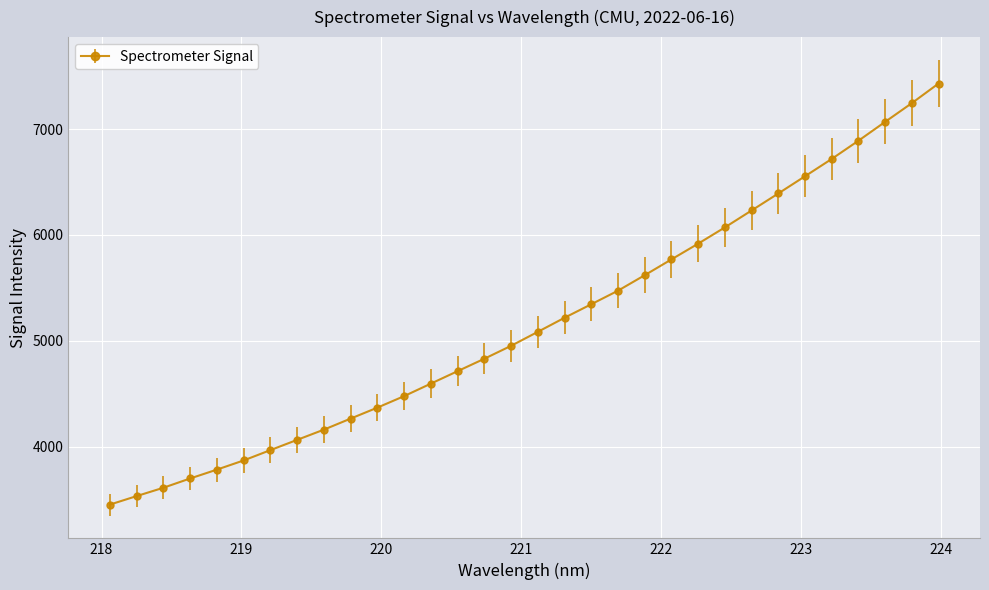

How many distinct data groups are displayed?

1